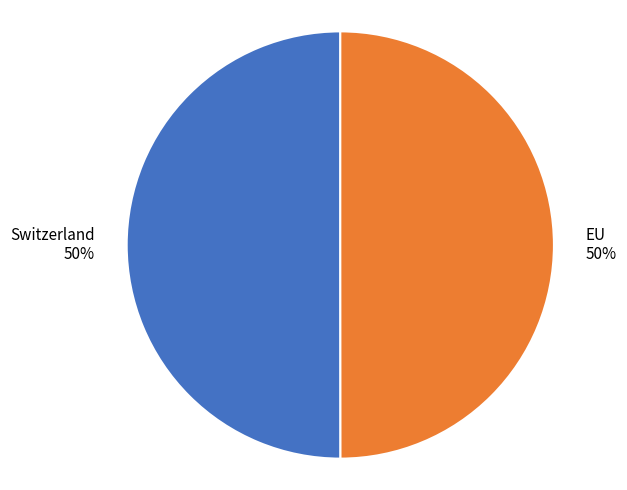

To the nearest percent, what is the average slice percentage?

50%